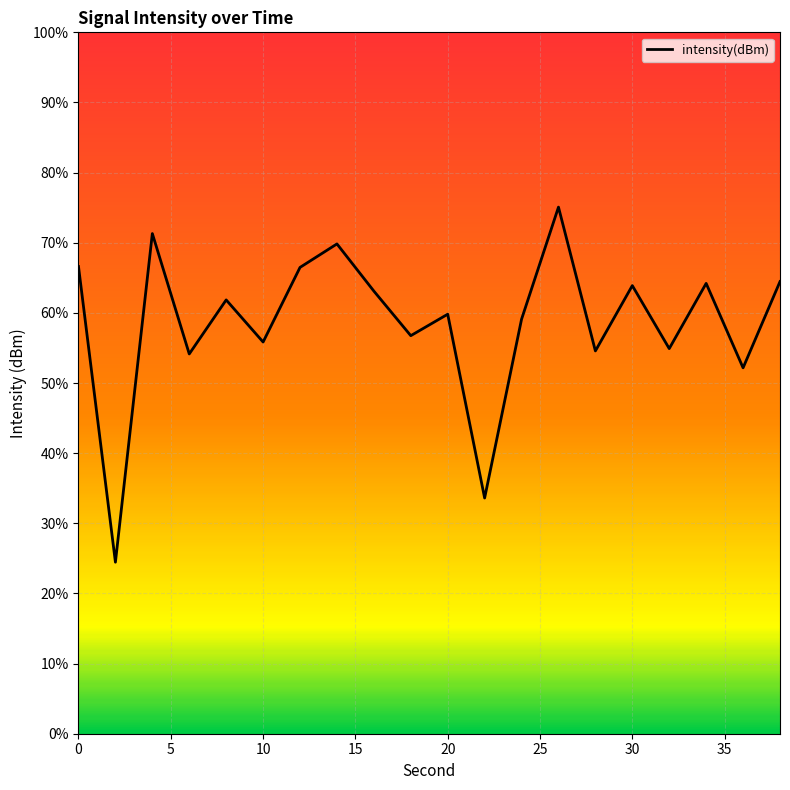

Does the chart have visible grid lines?

Yes